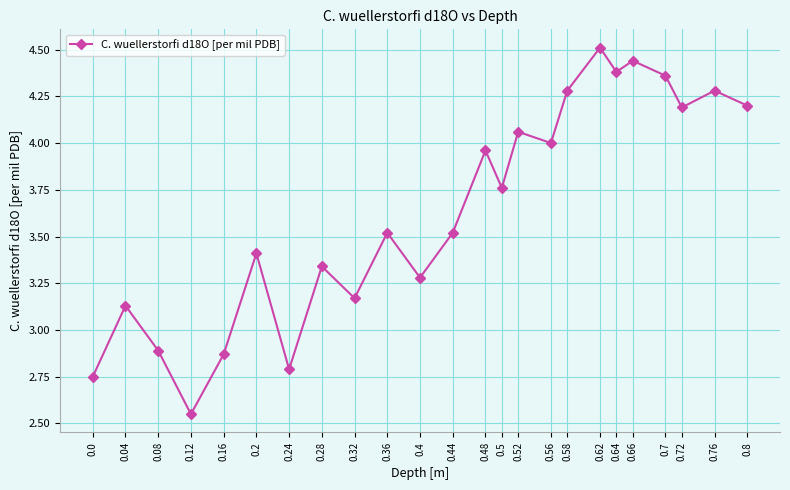

At which category does the data reach its first local valley?

0.12